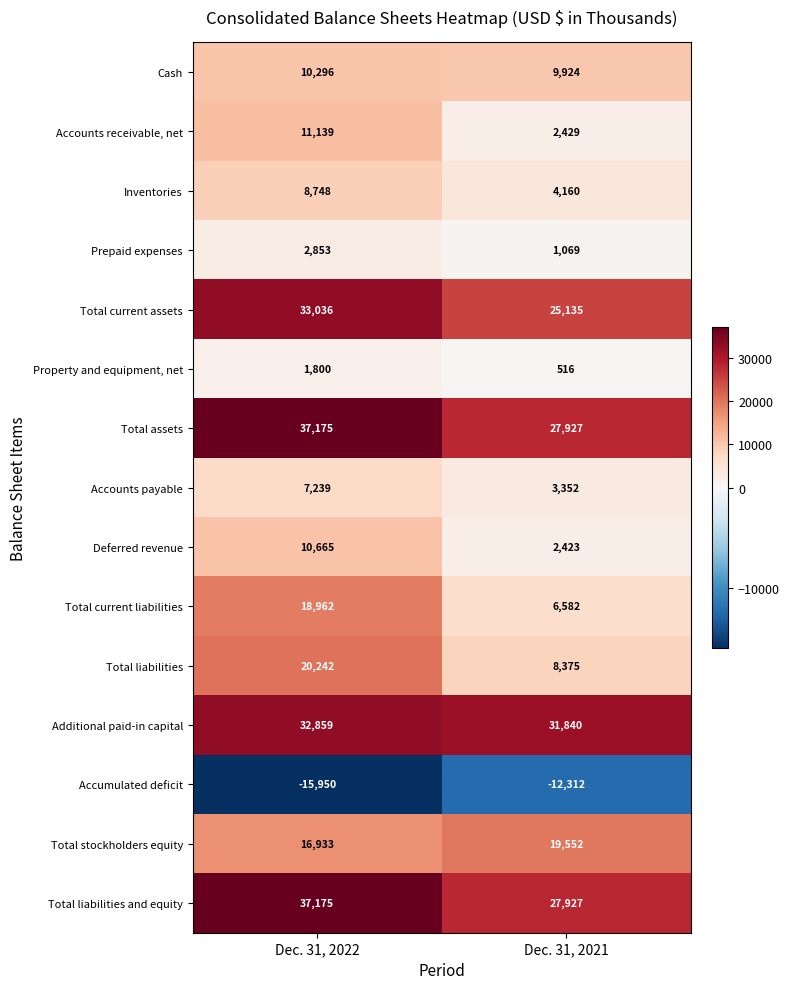

What is the approximate value of Accounts receivable, net at Dec. 31, 2022?

11139